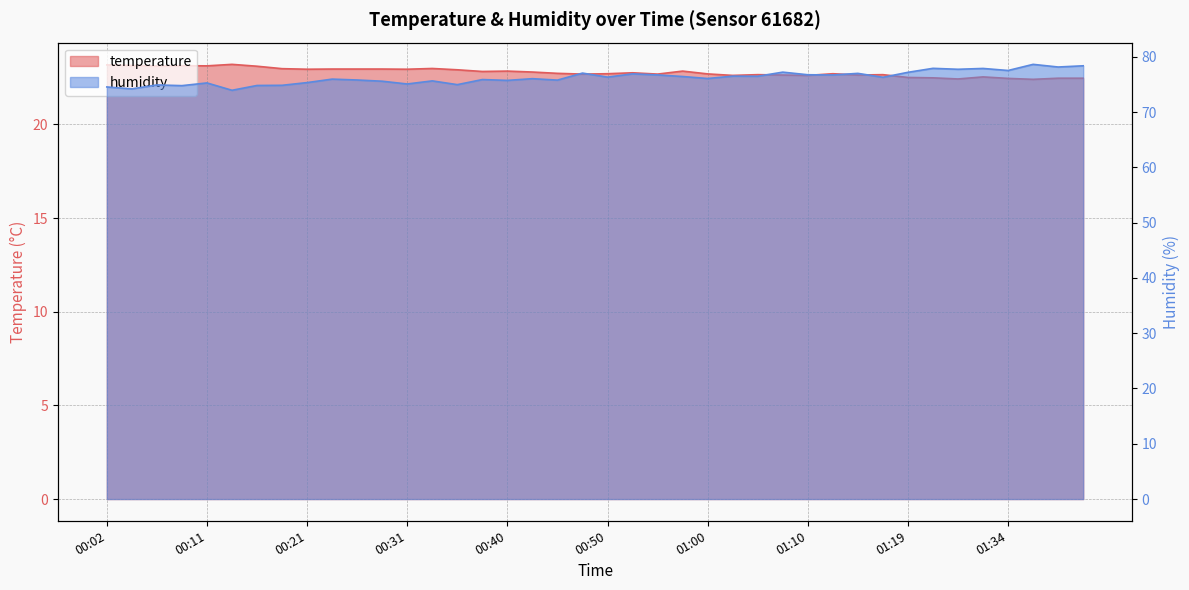

Reading left to right, extract all data points from this chart.

temperature: 23.2	23.1	23.1	23.1	23.1	23.2	23.1	23.0	22.9	23.0	23.0	23.0	22.9	23.0	22.9	22.8	22.9	22.8	22.7	22.7	22.7	22.8	22.7	22.9	22.7	22.6	22.7	22.6	22.6	22.7	22.6	22.7	22.5	22.5	22.4	22.5	22.5	22.4	22.5	22.5
humidity: 74.5	74.2	74.9	74.8	75.3	73.9	74.8	74.8	75.3	76.0	75.8	75.6	75.1	75.6	75.0	75.9	75.7	76.0	75.8	77.0	76.3	76.9	76.7	76.4	76.1	76.5	76.5	77.2	76.8	76.7	77.0	76.3	77.2	77.9	77.7	77.9	77.5	78.6	78.2	78.4